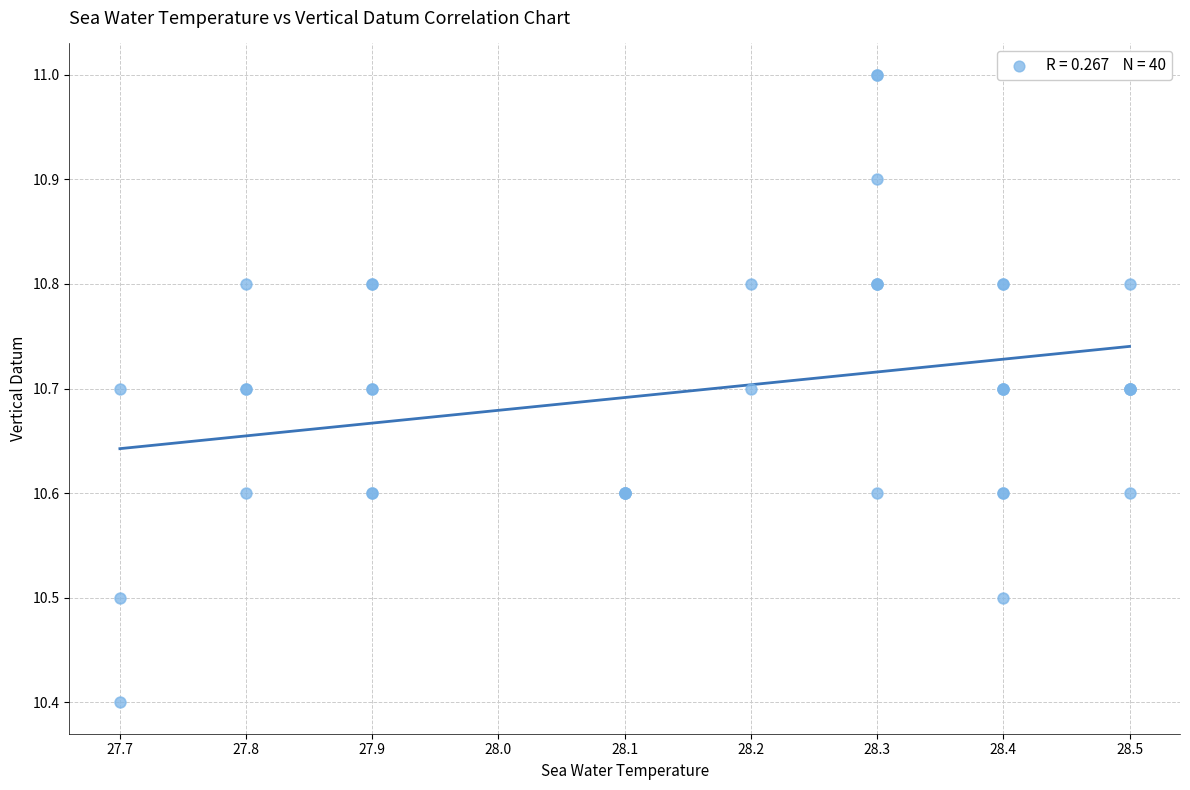

What Y value in the scatter plot is closest to 10?

10.4